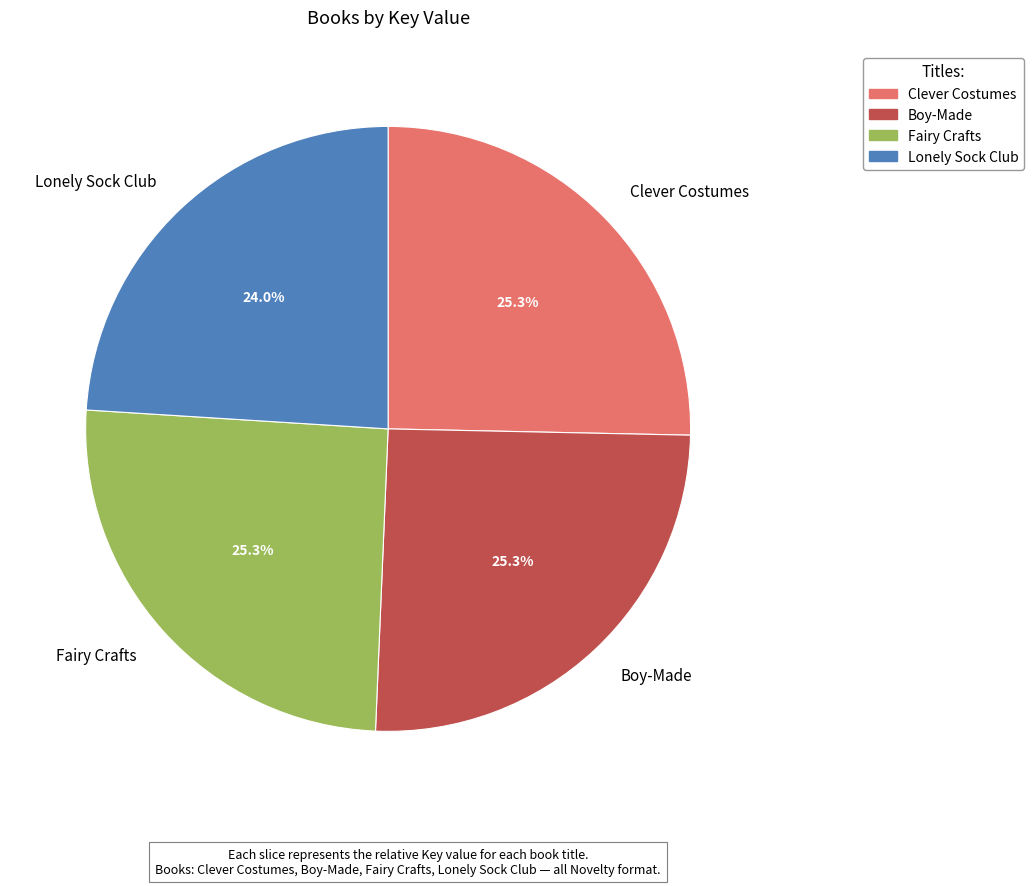

Is the sum of Clever Costumes and Boy-Made greater than half?

Yes